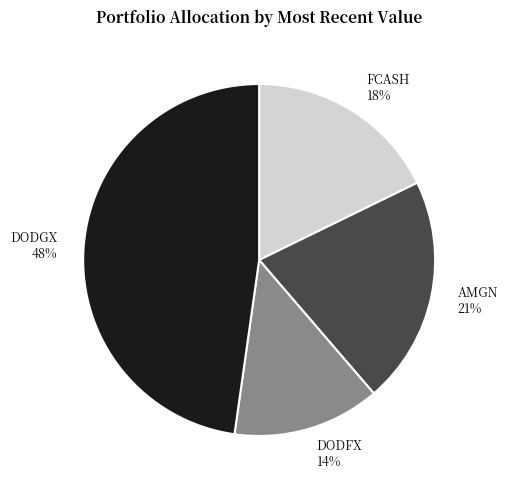

How many segments does this pie chart have?

4